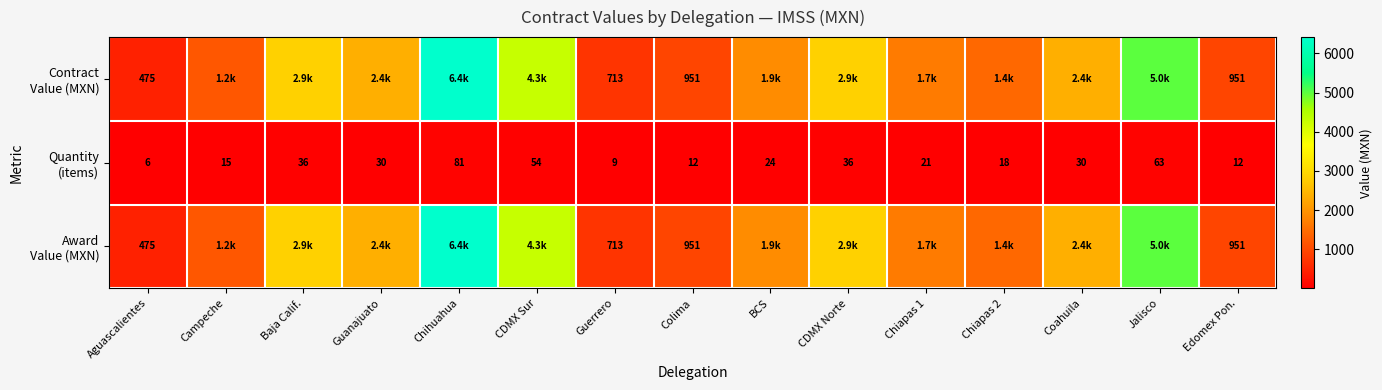

At how many categories does at least one series exceed 6209?

1